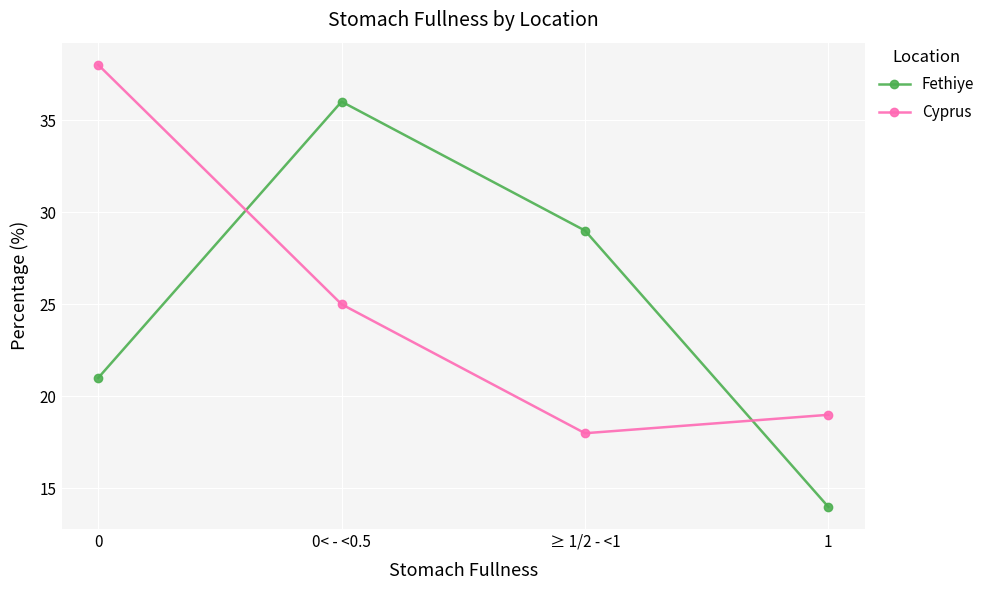

Reading left to right, what are all the values shown in this chart?

Fethiye: 0=21	0< - <0.5=36	≥ 1/2 - <1=29	1=14
Cyprus: 0=38	0< - <0.5=25	≥ 1/2 - <1=18	1=19